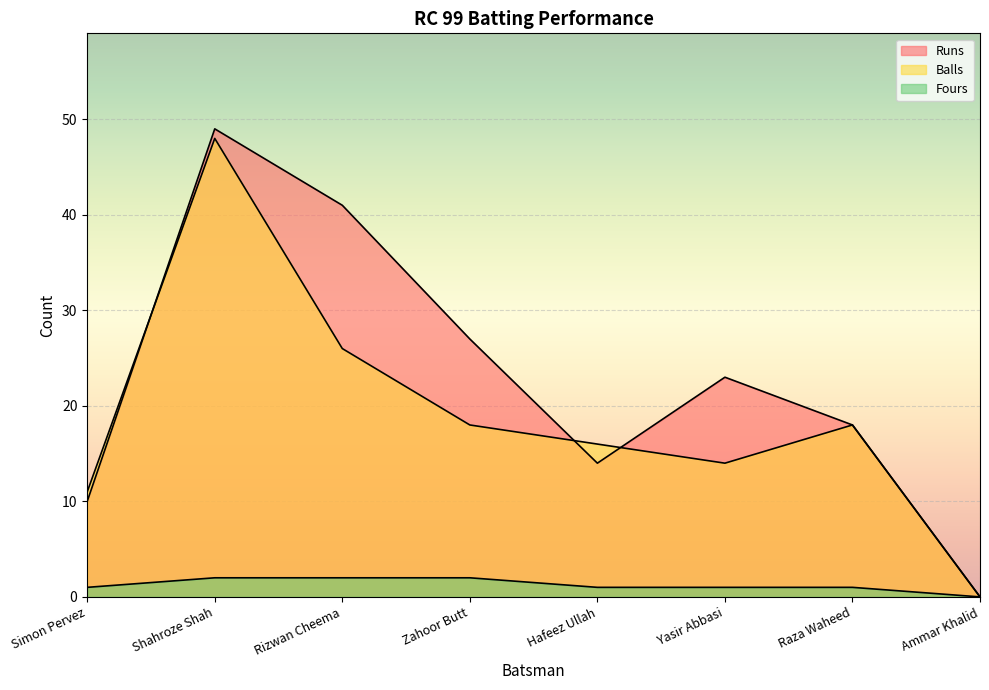

At how many categories does at least one series exceed 38?

2